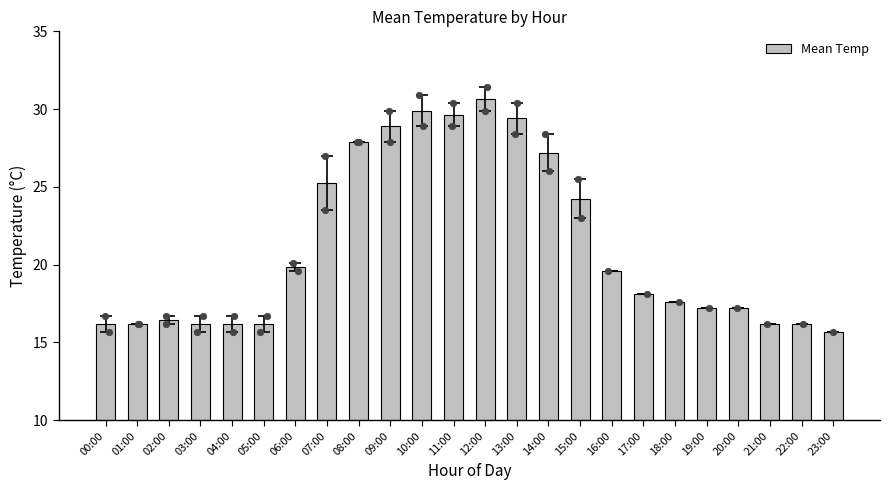

Approximately how many times larger is the value at 01:00 compared to 11:00?

0.5